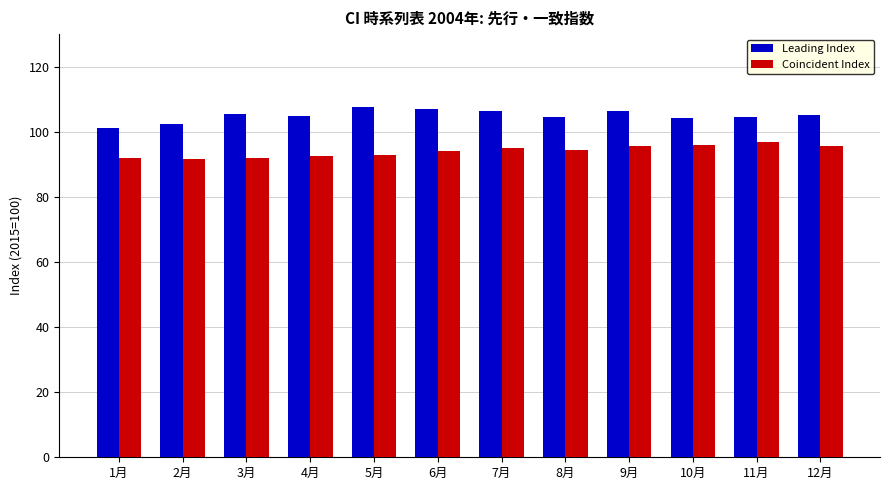

Rank the series by their average value, from highest to lowest.

Leading Index, Coincident Index